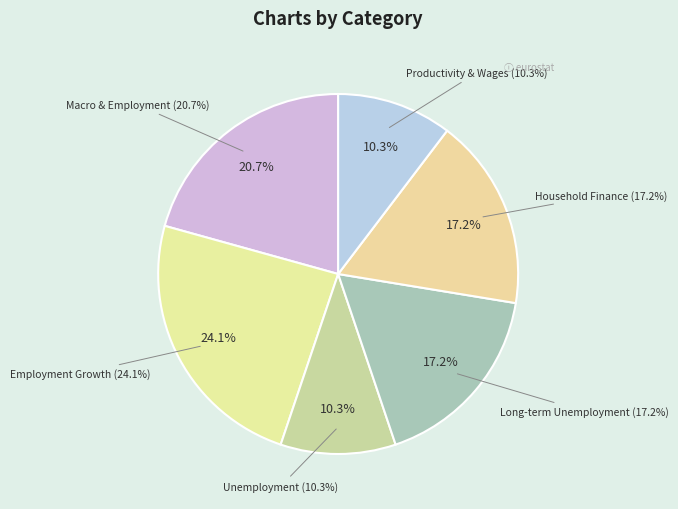

What is the smallest slice in the pie chart?

Unemployment